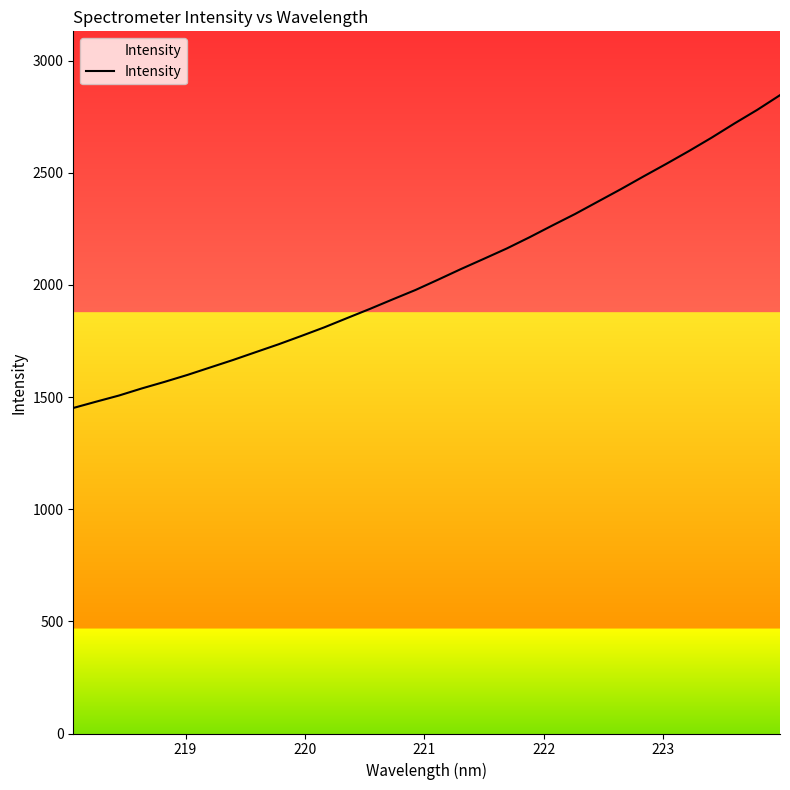

What is the difference between the second highest and minimum values?

1329.0